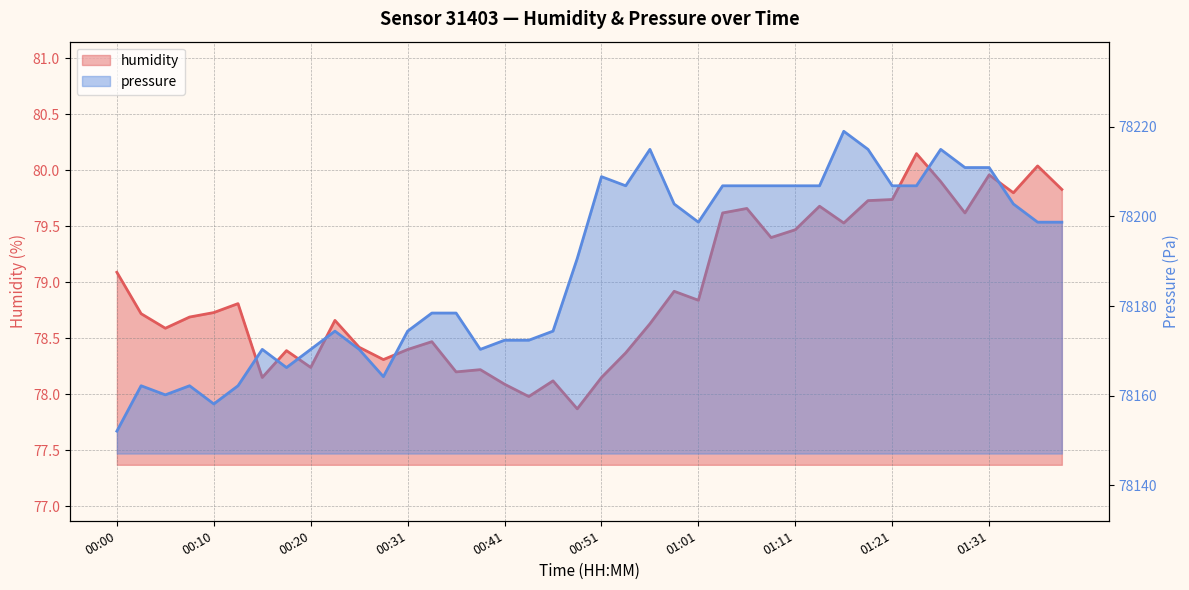

What value does the humidity series have at 01:01?

78.8